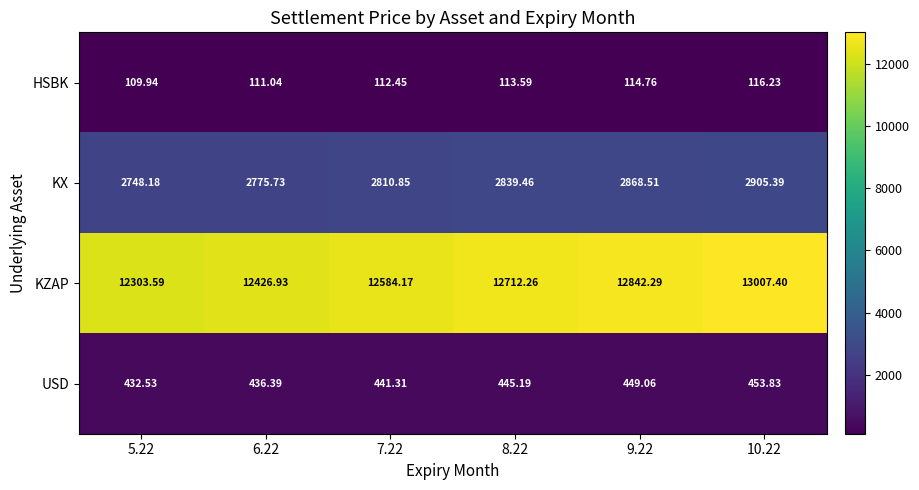

Is the value of KZAP at 8.22 greater than the value of KX at 9.22?

Yes